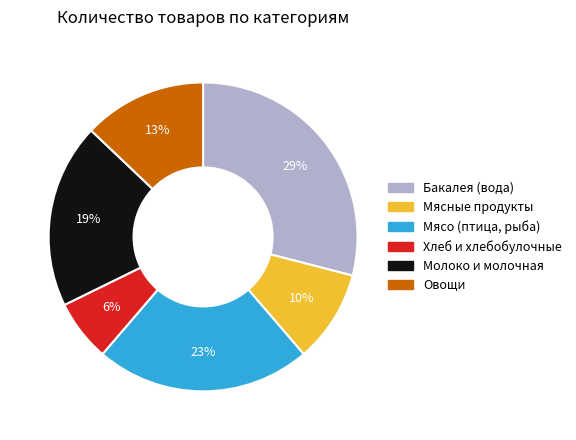

Do Овощи and Мясо (птица, рыба) together represent more than half of the pie?

No